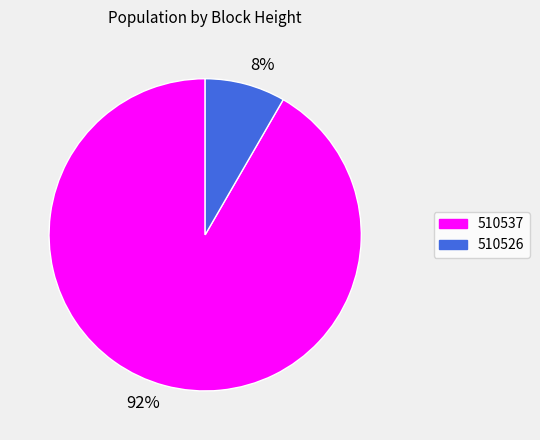

How many segments does this pie chart have?

2